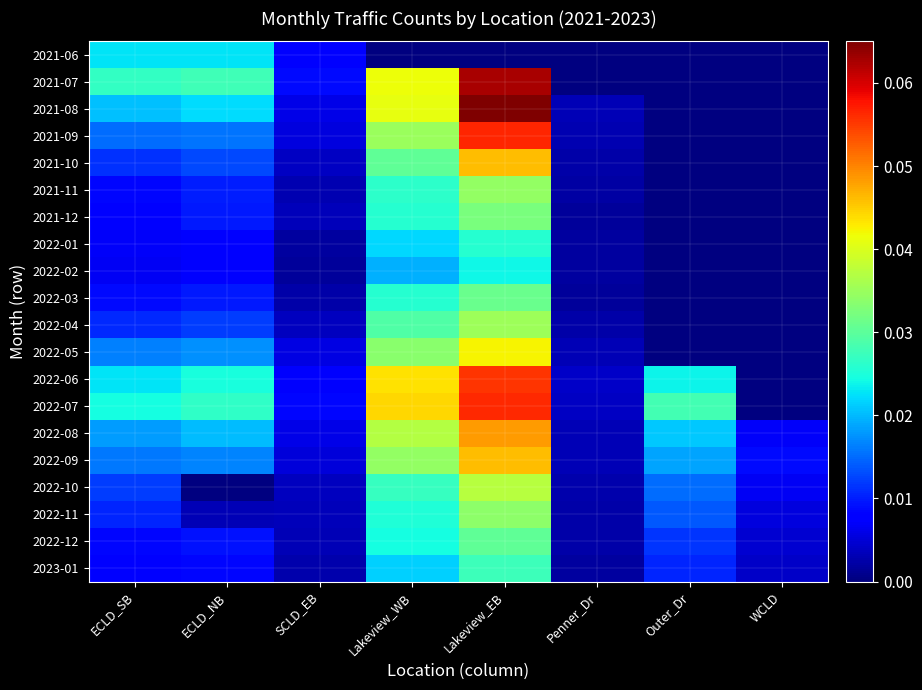

Is the value of 2021-07 at Outer_Dr greater than the value of 2022-10 at Outer_Dr?

No